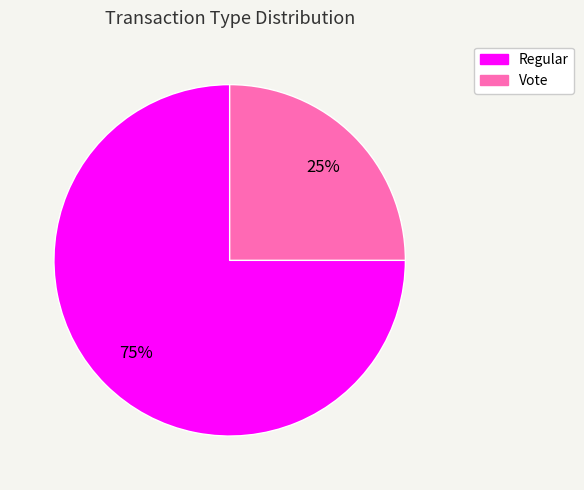

What is the majority slice?

Regular